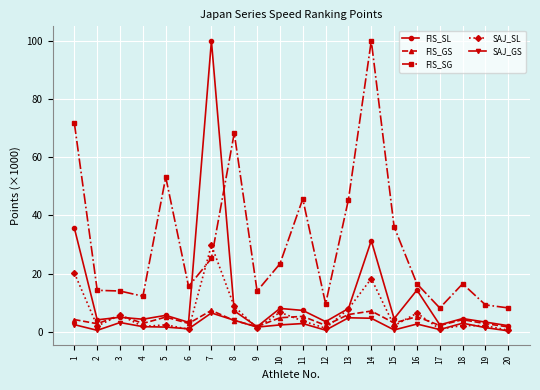

Which series ends up on top after the final intersection of FIS_SG and SAJ_SL?

FIS_SG